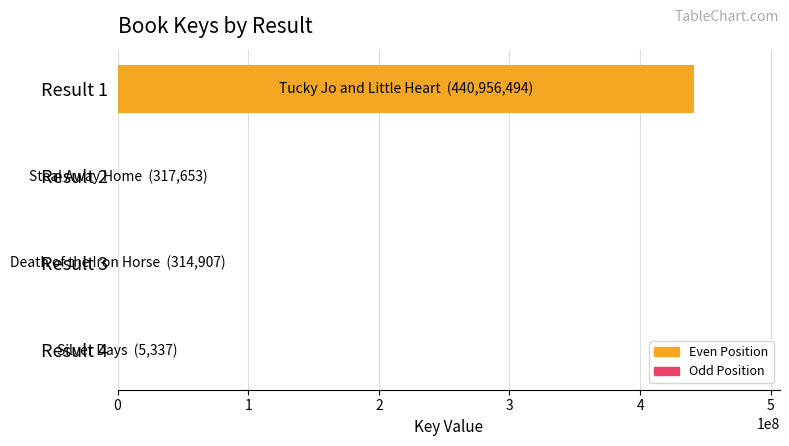

At which category does the chart reach its peak across all series?

Result 1